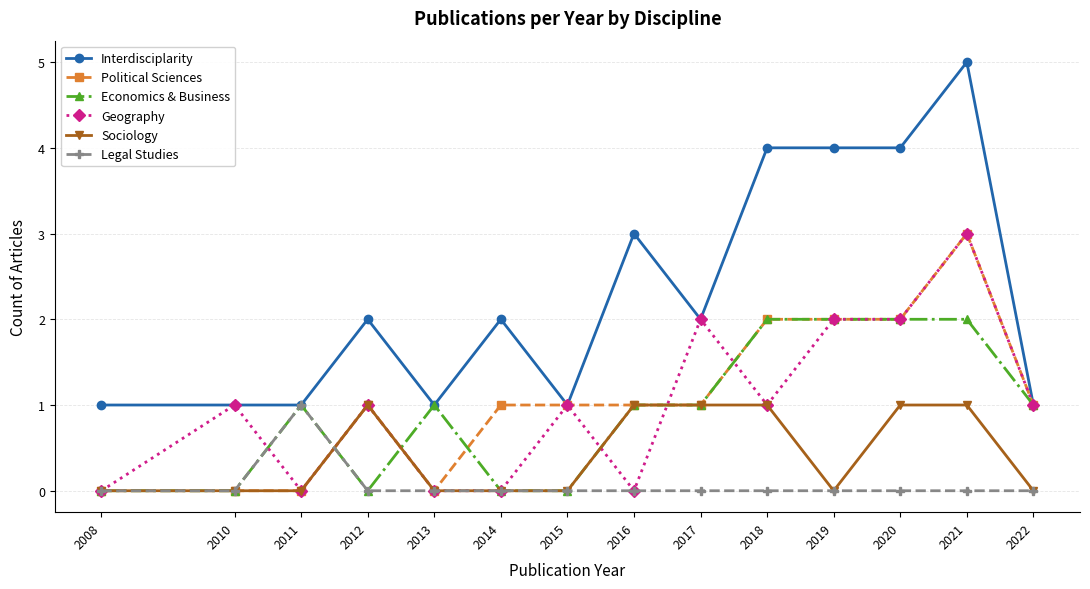

The value of Geography at 2018 is 1. True or false?

True